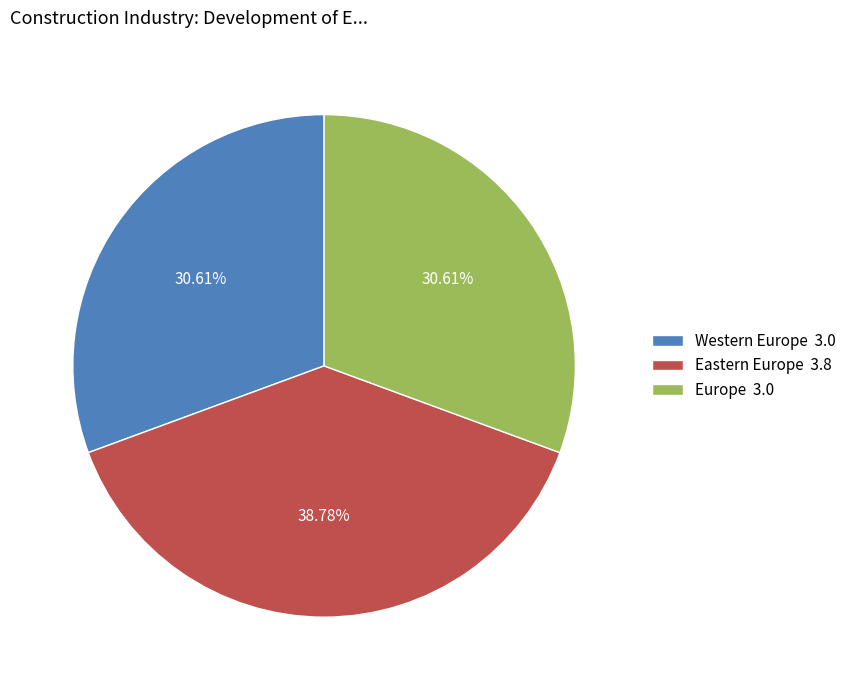

To the nearest percent, what is the difference between the largest and smallest slice percentages?

8%